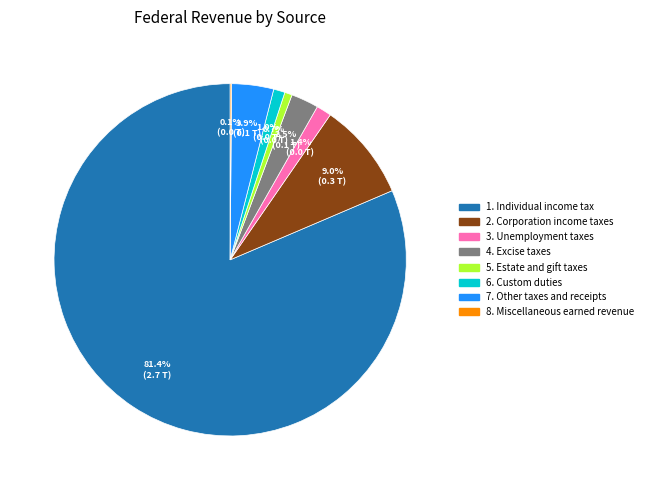

The 2. Corporation income taxes slice represents 9% of the pie. True or false?

True